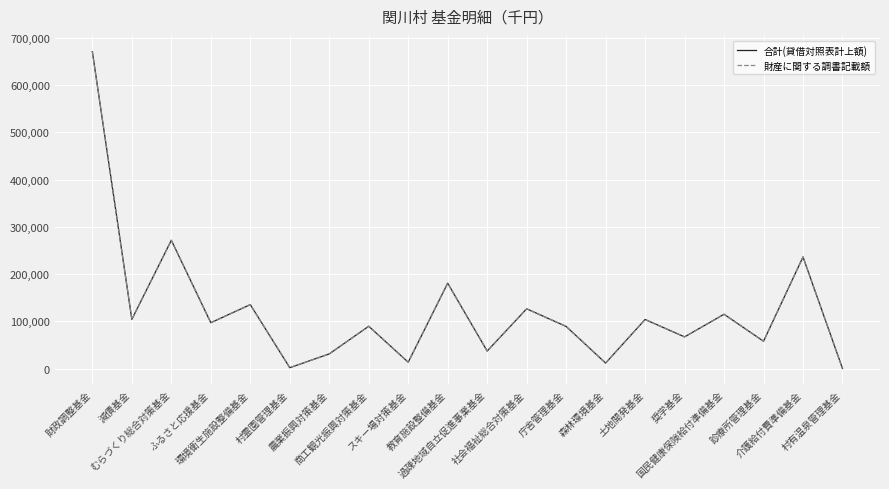

What is the maximum value shown in the chart?

670593